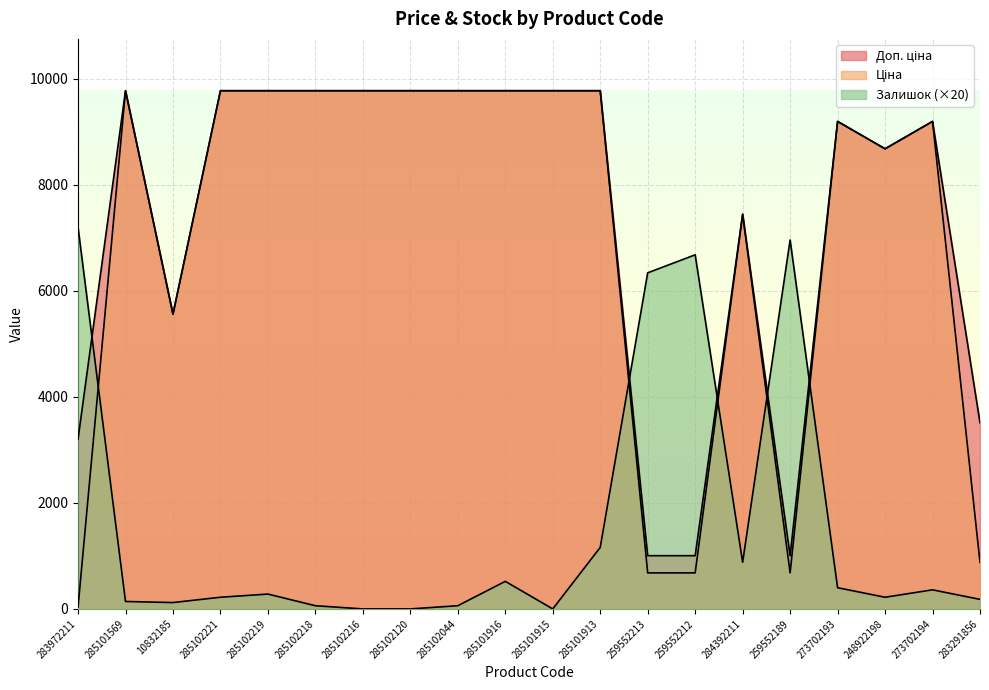

True or false: Залишок has a value of 220.0 at 285102221.

True